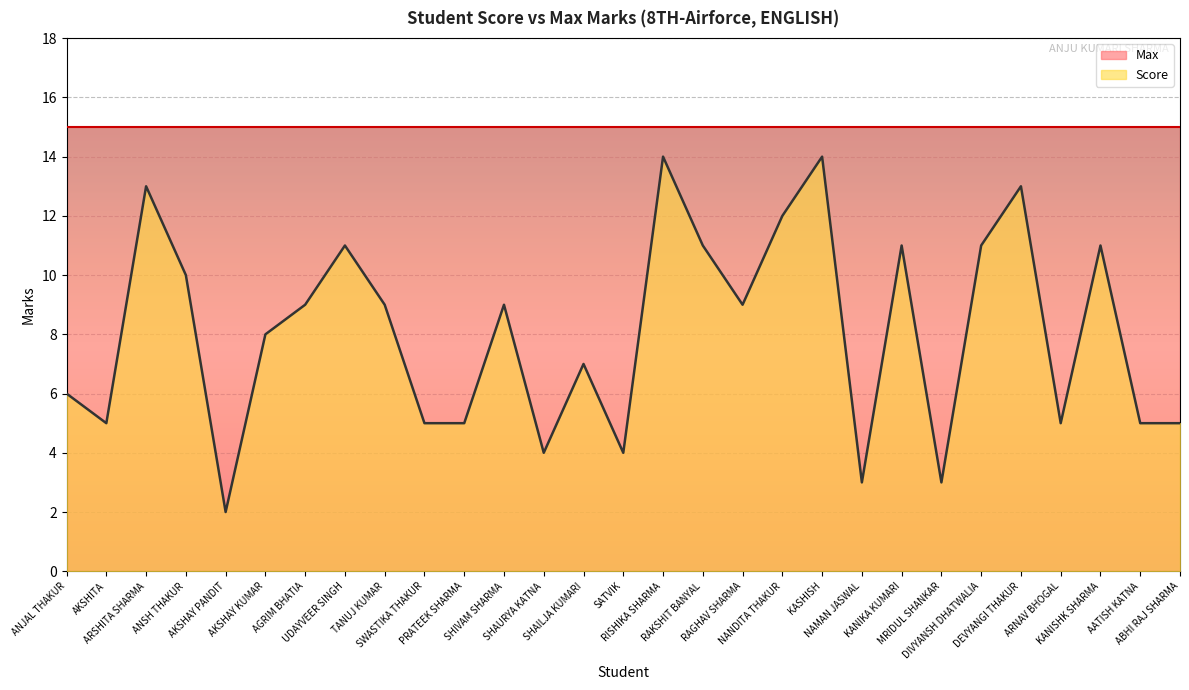

What is the average value?

8